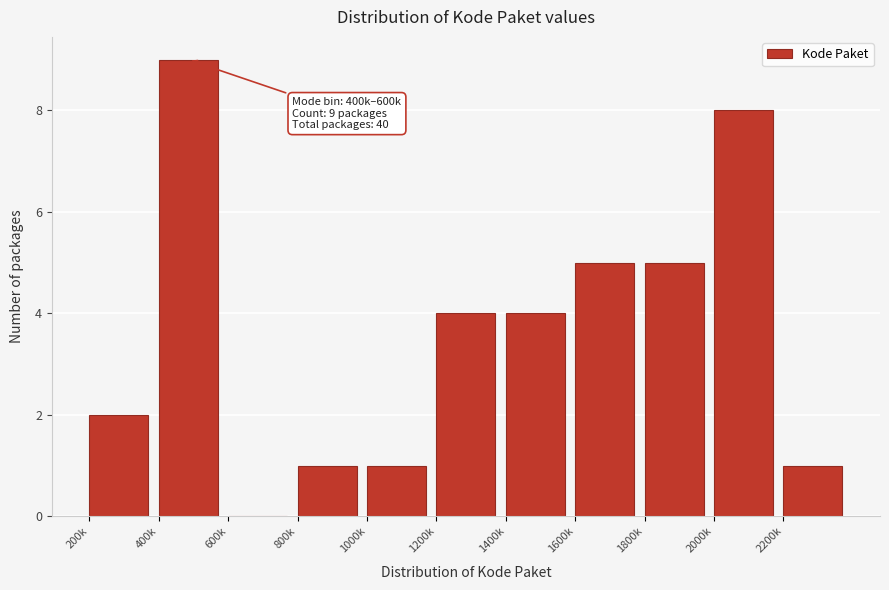

Reading left to right, list all the values displayed in this chart.

200k=2	400k=9	600k=0	800k=1	1000k=1	1200k=4	1400k=4	1600k=5	1800k=5	2000k=8	2200k=1